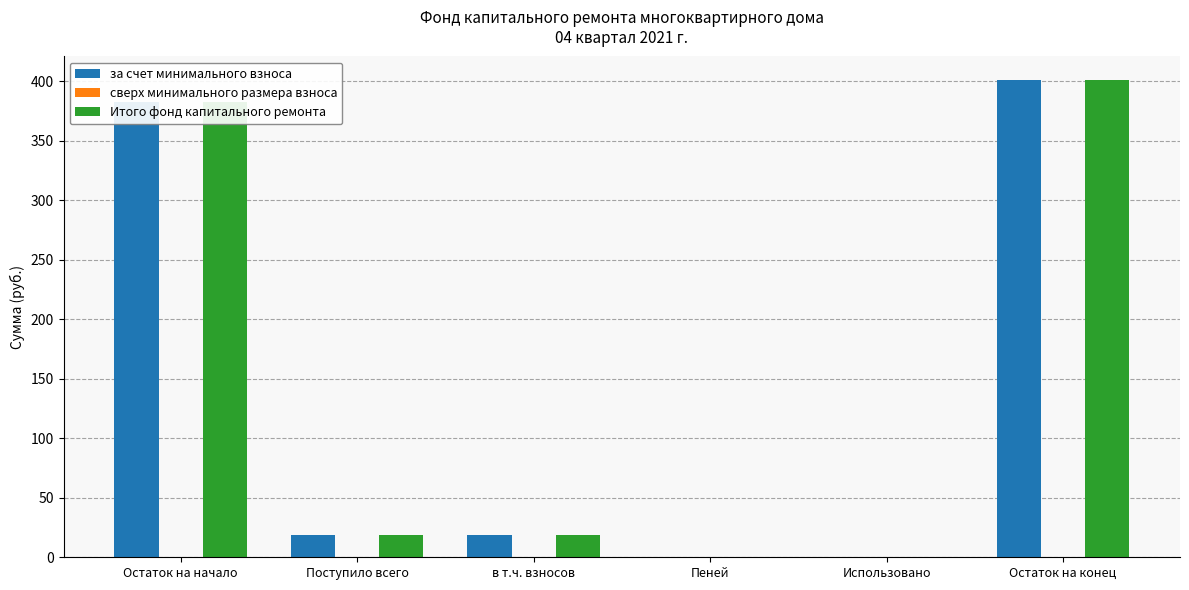

True or false: за счет минимального взноса has a value of 0.0 at Пеней.

True